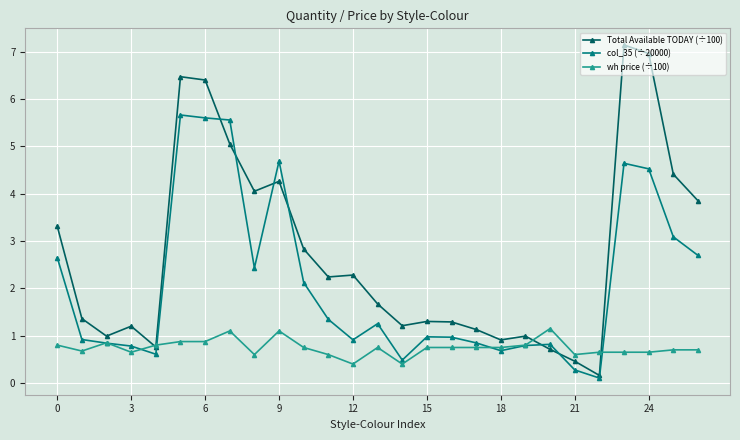

What are all the series names shown in the legend?

Total Available TODAY (÷100), col_35 (÷20000), wh price (÷100)